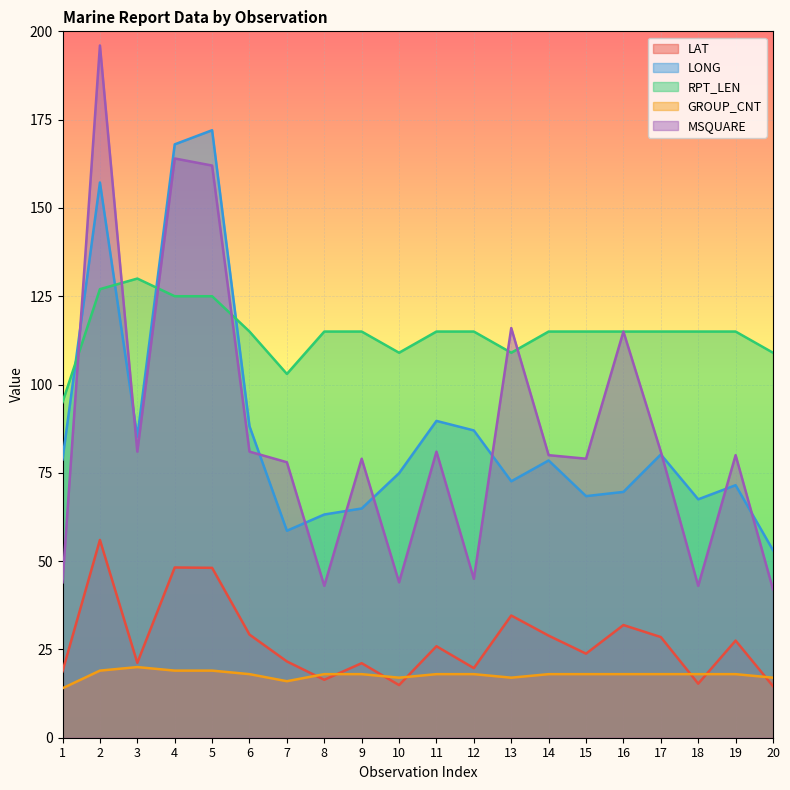

What value does the RPT_LEN series have at 9?

115.0